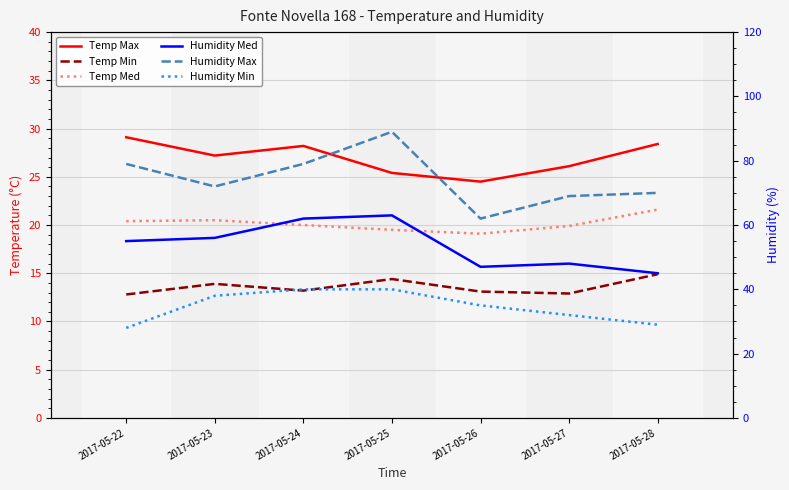

Does the chart display data point markers on the line(s)?

No